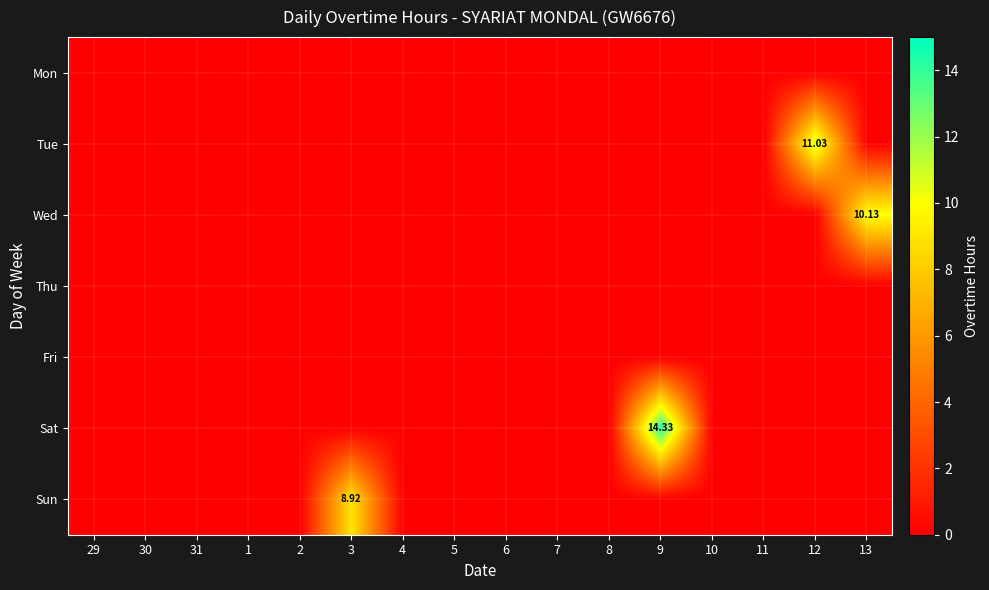

What is the maximum value for Tue?

11.0